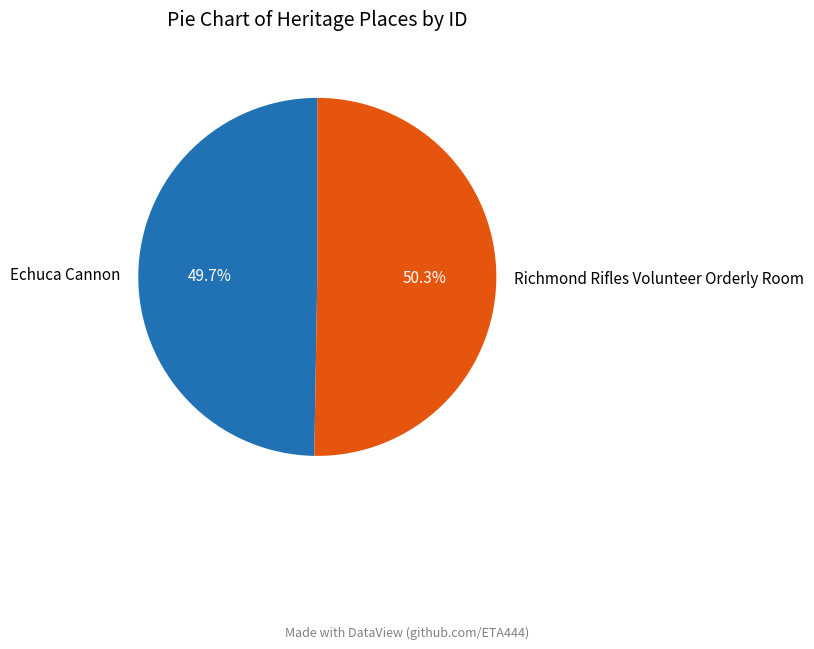

Does any single category account for the majority?

Yes